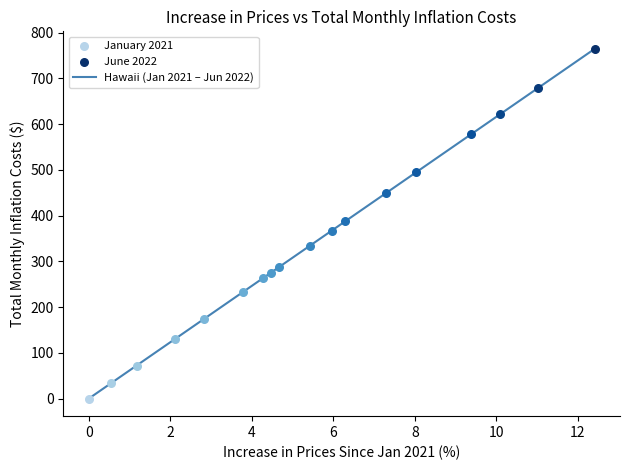

What is the greatest value displayed?

764.8